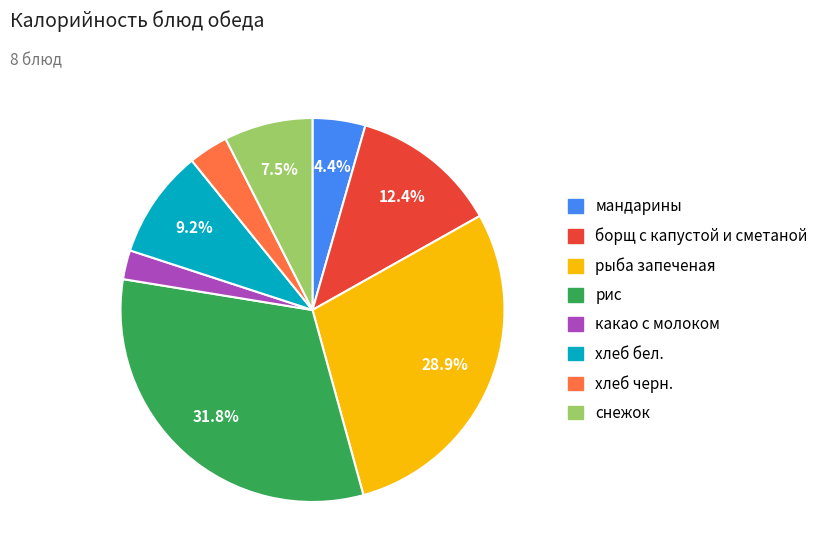

How many slices are in this pie chart?

8